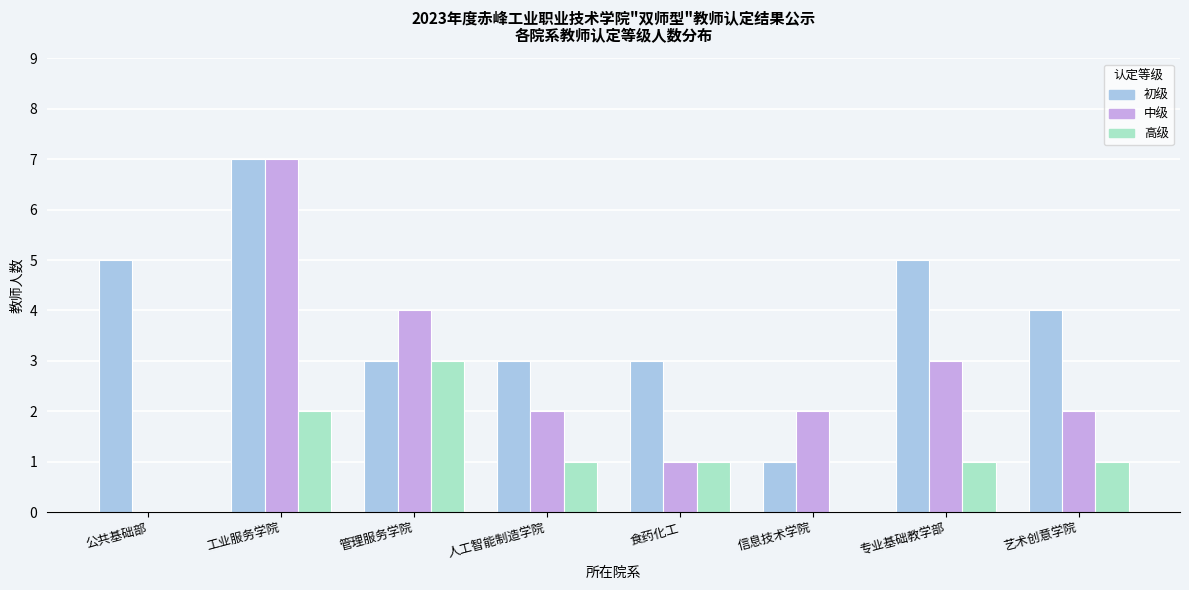

Reading right to left, extract all data points from this chart.

初级: 艺术创意学院=4	专业基础教学部=5	信息技术学院=1	食药化工=3	人工智能制造学院=3	管理服务学院=3	工业服务学院=7	公共基础部=5
中级: 艺术创意学院=2	专业基础教学部=3	信息技术学院=2	食药化工=1	人工智能制造学院=2	管理服务学院=4	工业服务学院=7	公共基础部=0
高级: 艺术创意学院=1	专业基础教学部=1	信息技术学院=0	食药化工=1	人工智能制造学院=1	管理服务学院=3	工业服务学院=2	公共基础部=0